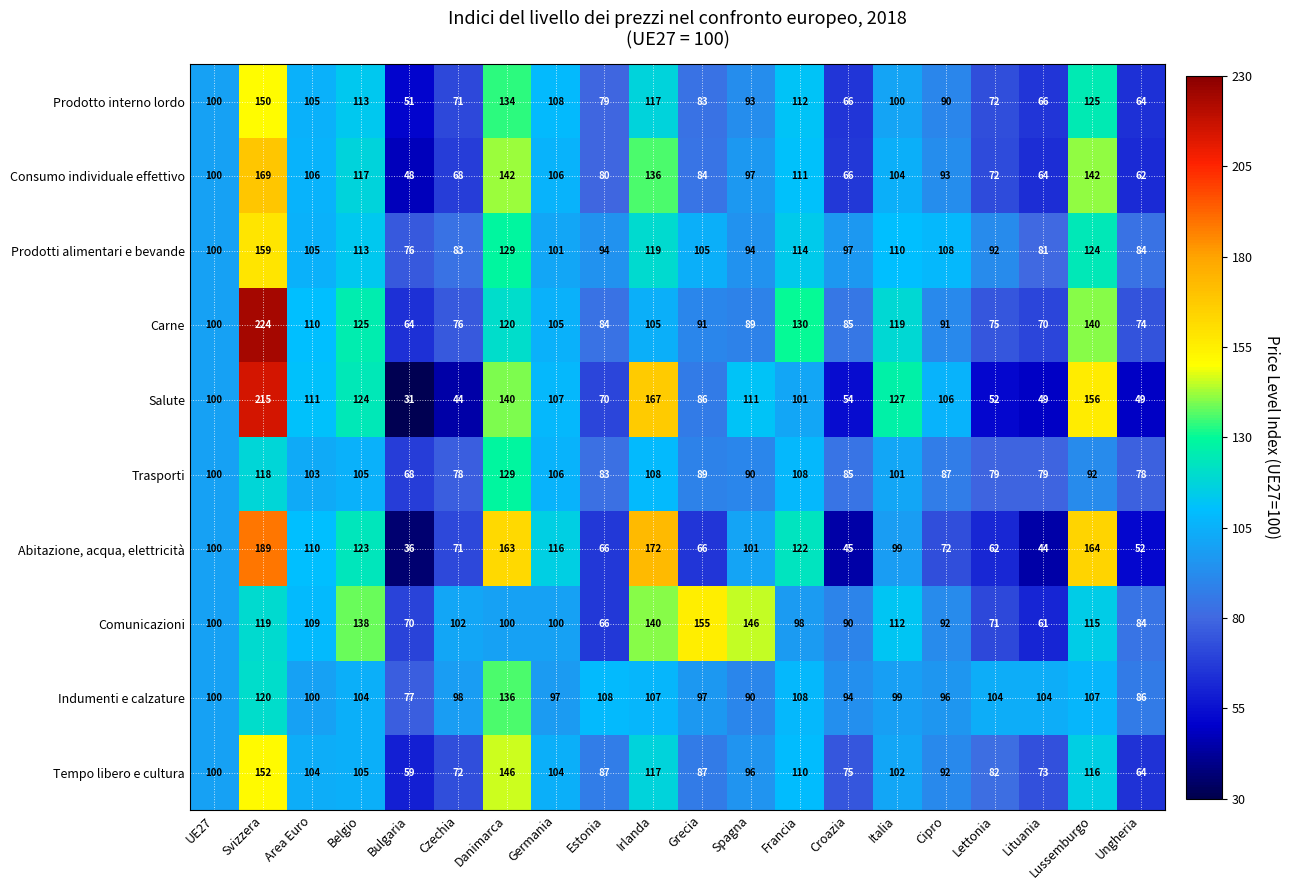

What is the difference between the maximum and minimum values in the Indumenti e calzature series?

59